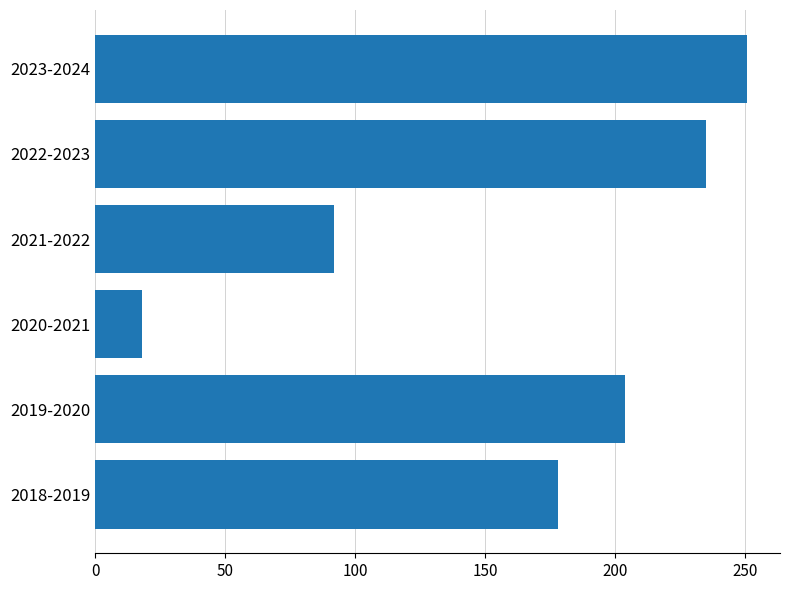

What is the change in value from 2019-2020 to 2022-2023?

+31